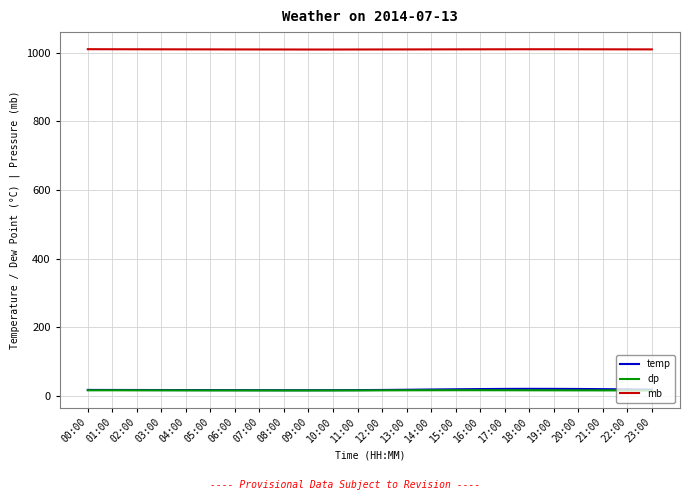

Which series has the largest total across all categories?

mb